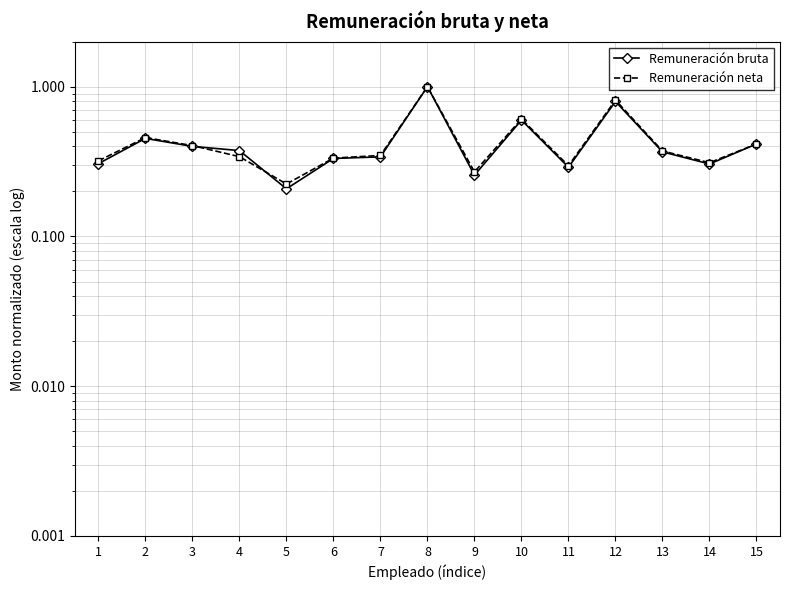

True or false: Remuneración bruta and Remuneración neta cross at least once.

True